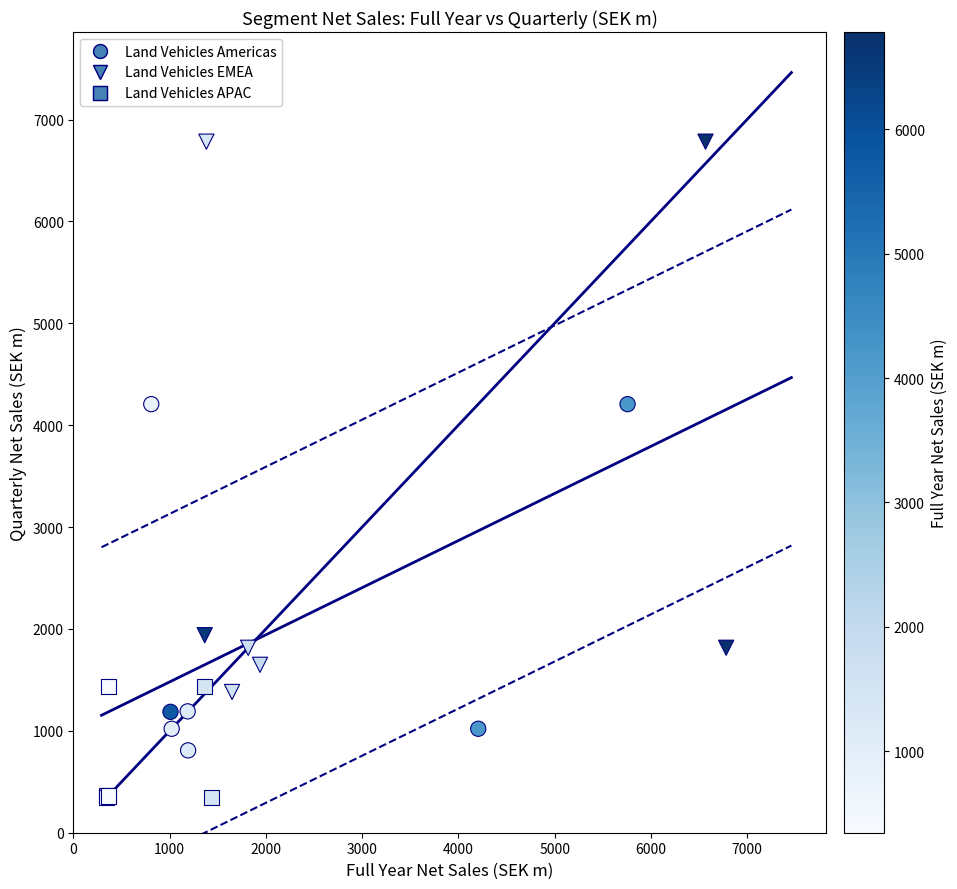

Which series has the largest Y range (max minus min)?

Land Vehicles EMEA